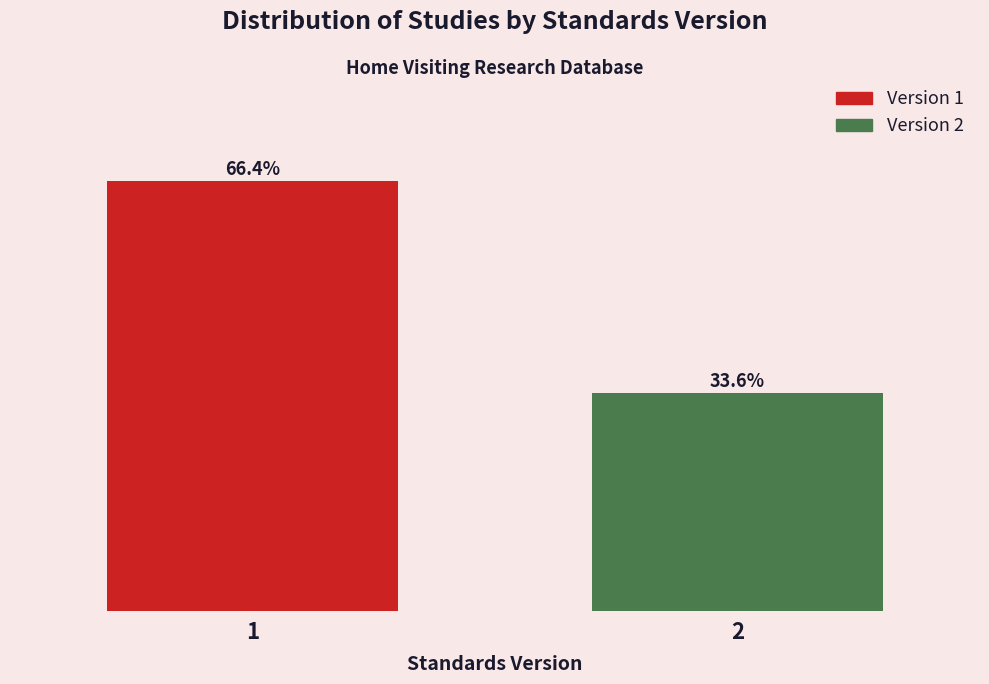

Rank the categories by value from lowest to highest.

2, 1